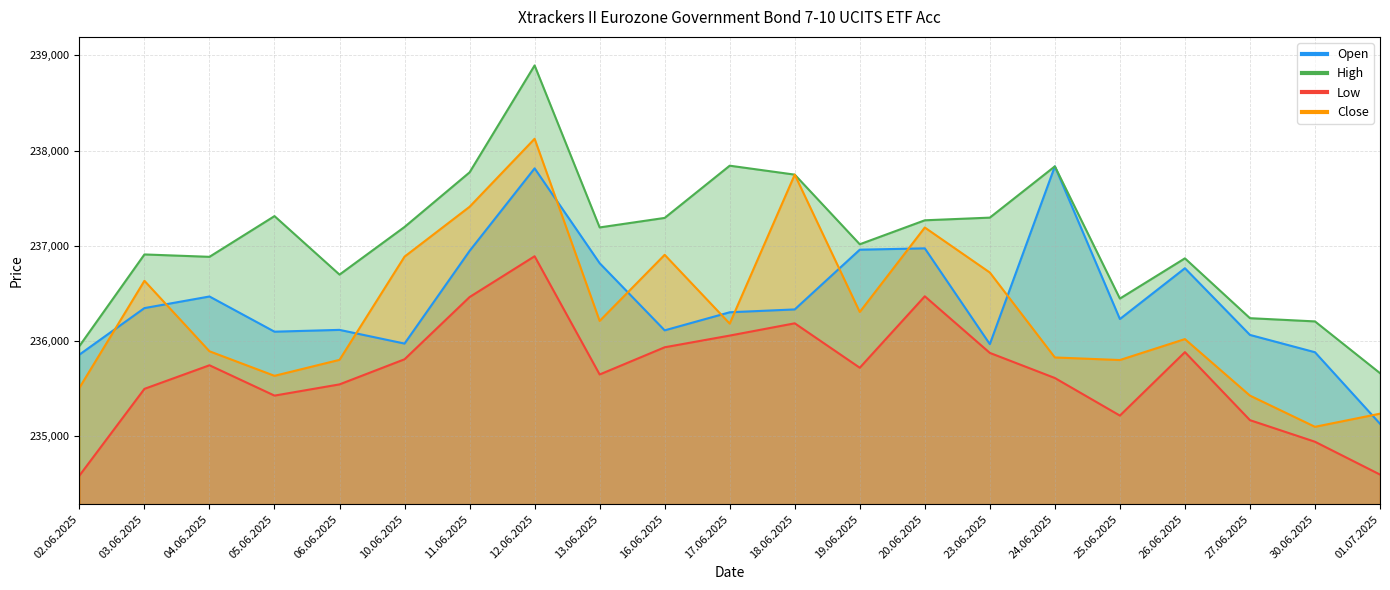

What is the label of the 3rd point from the right?

27.06.2025